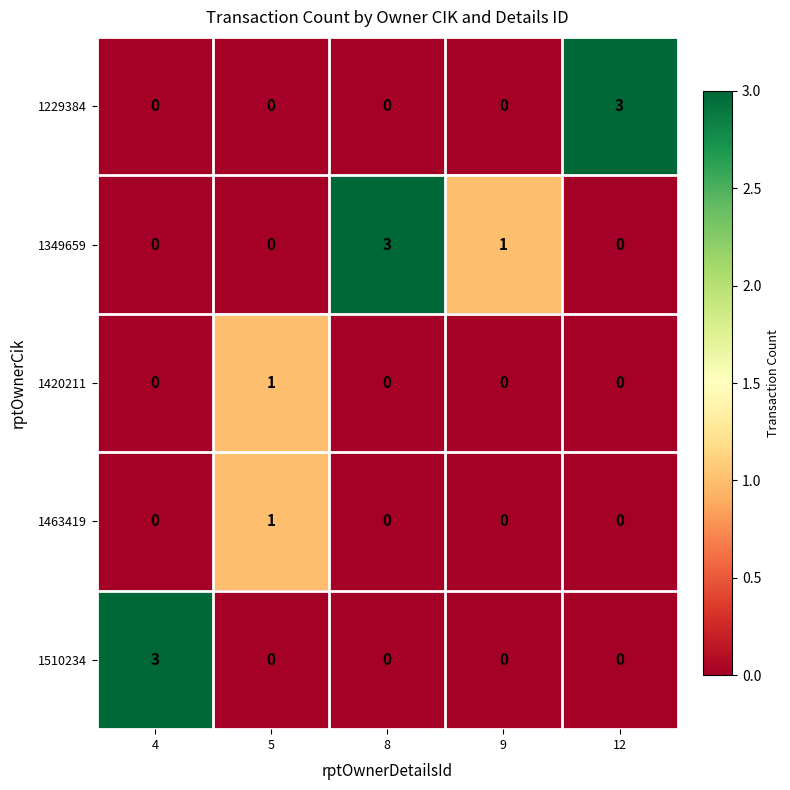

At how many categories does at least one series exceed 0?

5